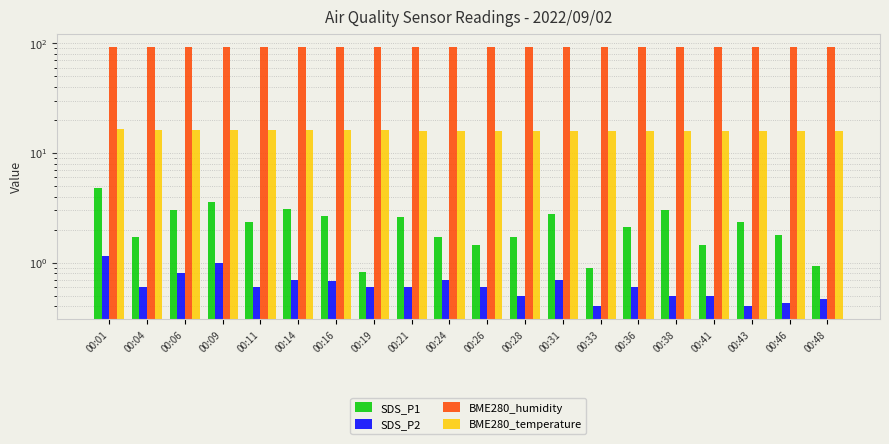

Reading left to right, list all the values displayed in this chart.

SDS_P1: 00:01=4.8	00:04=1.7	00:06=3.0	00:09=3.6	00:11=2.4	00:14=3.1	00:16=2.6	00:19=0.8	00:21=2.6	00:24=1.7	00:26=1.4	00:28=1.7	00:31=2.8	00:33=0.9	00:36=2.1	00:38=3.0	00:41=1.4	00:43=2.4	00:46=1.8	00:48=0.9
SDS_P2: 00:01=1.1	00:04=0.6	00:06=0.8	00:09=1.0	00:11=0.6	00:14=0.7	00:16=0.7	00:19=0.6	00:21=0.6	00:24=0.7	00:26=0.6	00:28=0.5	00:31=0.7	00:33=0.4	00:36=0.6	00:38=0.5	00:41=0.5	00:43=0.4	00:46=0.4	00:48=0.5
BME280_humidity: 00:01=92.0	00:04=92.1	00:06=92.3	00:09=92.5	00:11=92.0	00:14=91.8	00:16=92.1	00:19=92.4	00:21=93.1	00:24=92.7	00:26=92.3	00:28=91.8	00:31=92.2	00:33=92.0	00:36=91.7	00:38=91.7	00:41=91.4	00:43=92.1	00:46=91.5	00:48=91.9
BME280_temperature: 00:01=16.4	00:04=16.4	00:06=16.3	00:09=16.2	00:11=16.2	00:14=16.2	00:16=16.1	00:19=16.1	00:21=16.0	00:24=16.0	00:26=15.9	00:28=15.9	00:31=15.9	00:33=15.9	00:36=15.9	00:38=15.9	00:41=15.8	00:43=15.8	00:46=15.8	00:48=15.8